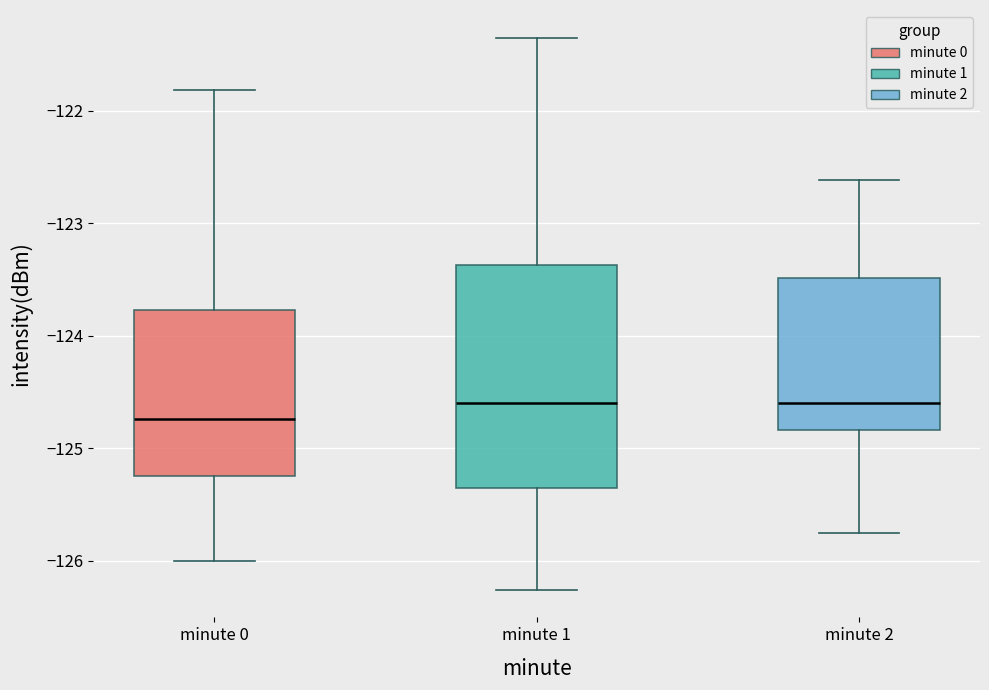

Where does the lower whisker of the box for minute 2 end on the y-axis? The values are not printed on the chart, so give them approximately, as read against the axis.

-125.8